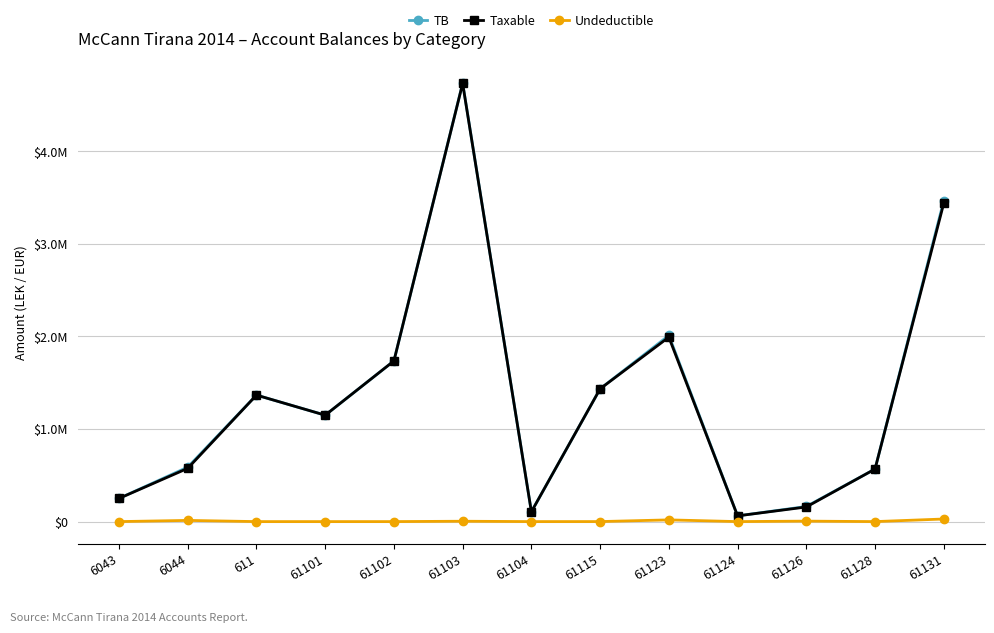

What is the spread (max minus min) of values at 611?

1366068.5